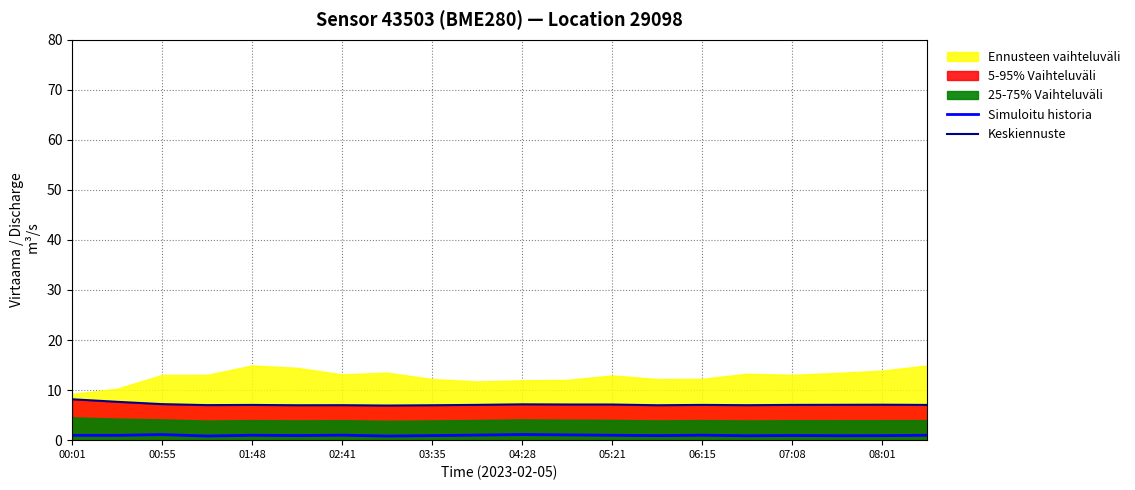

Which category has the highest value in the Keskiennuste series?

00:01